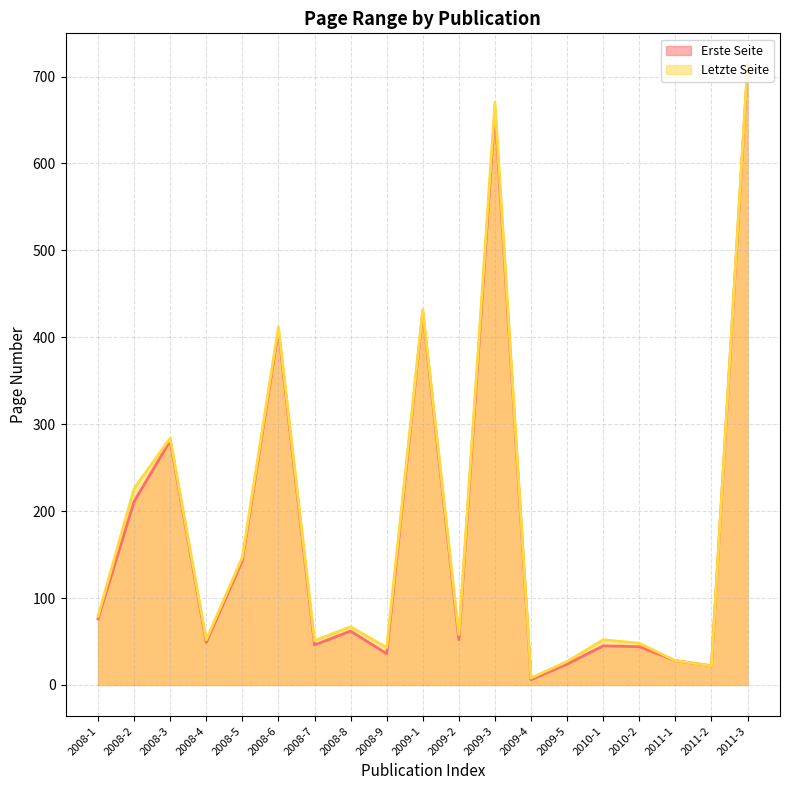

What is the label of the 17th point from the left?

2011-1